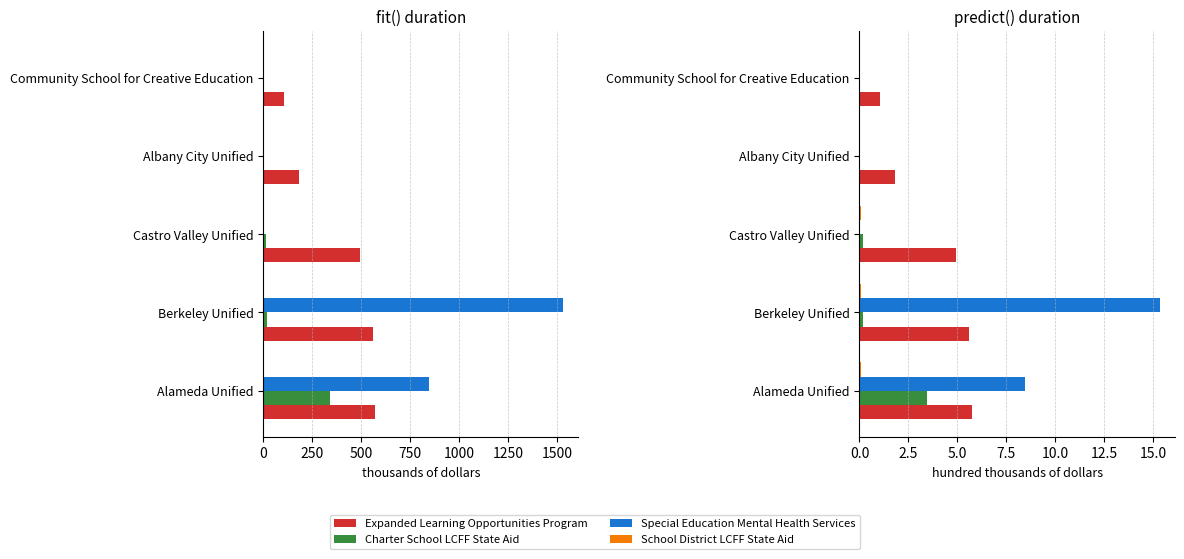

True or false: Special Education Mental Health Services has a value of 4.5 at Berkeley Unified.

False